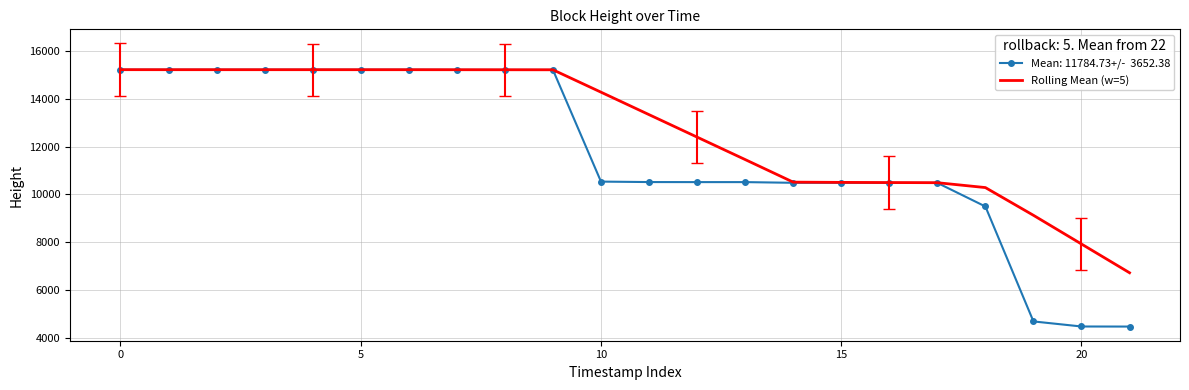

What is the minimum value shown in the chart?

4469.0